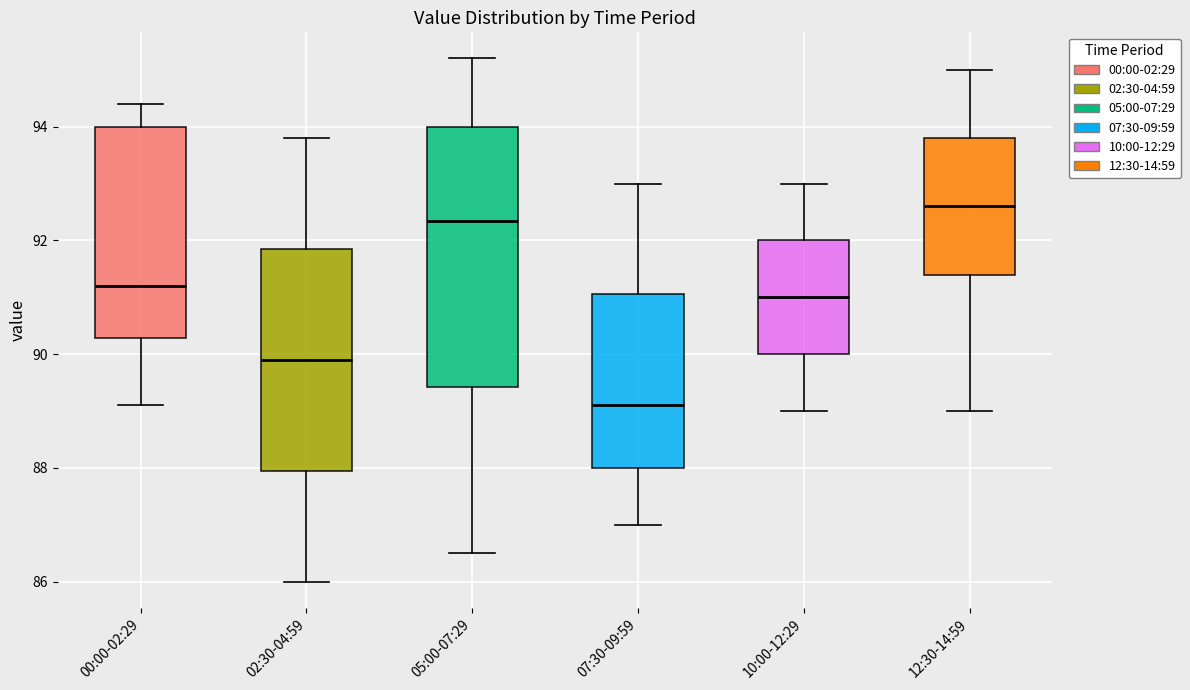

Which box is the tallest, from its lower edge to its upper edge?

05:00-07:29